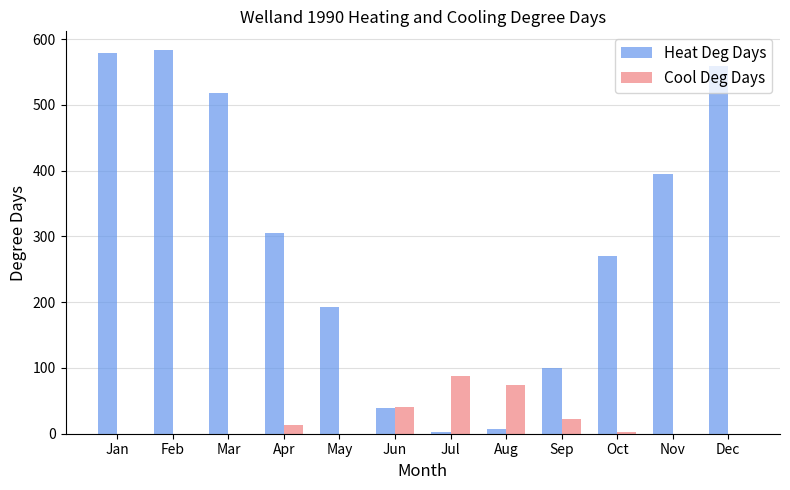

Which series has the widest spread of values?

Heat Deg Days